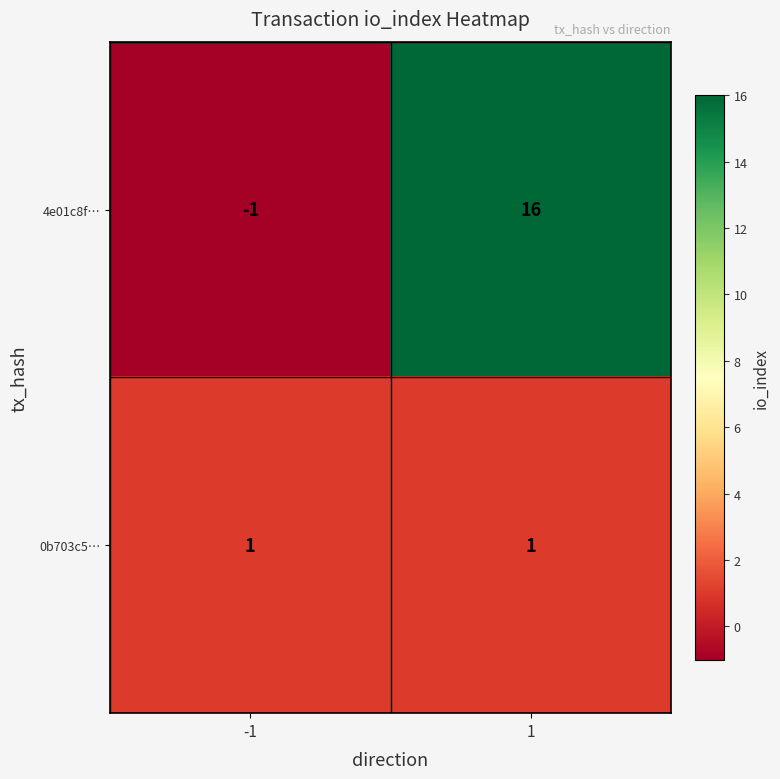

Which series has the largest range (max minus min)?

4e01c8f…